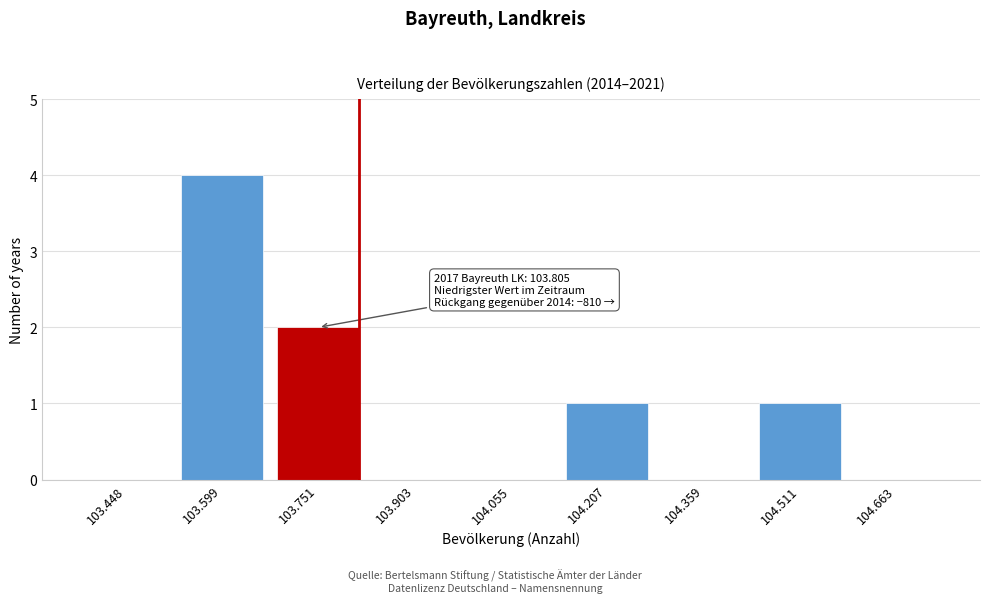

Reading right to left, what are all the values shown in this chart?

104.663=0	104.511=1	104.359=0	104.207=1	104.055=0	103.903=0	103.751=2	103.599=4	103.448=0